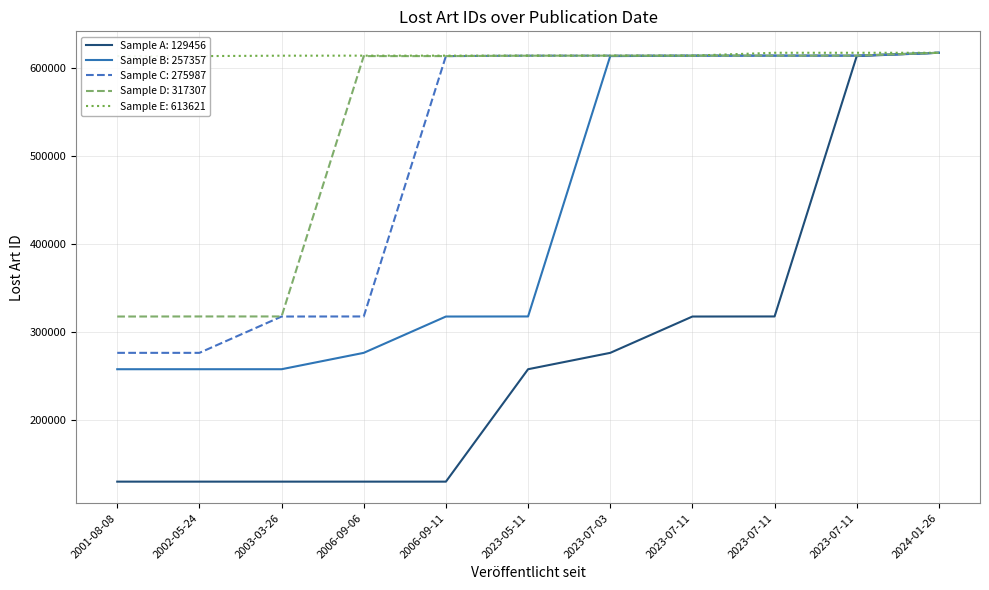

The value at 2023-07-11 is 614156. True or false?

True